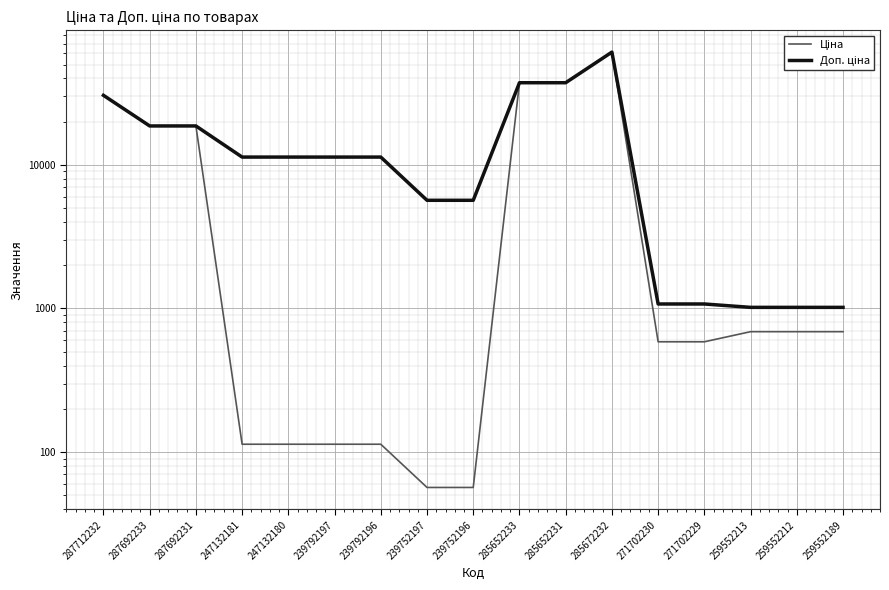

Which category has the highest value across all series?

285672232